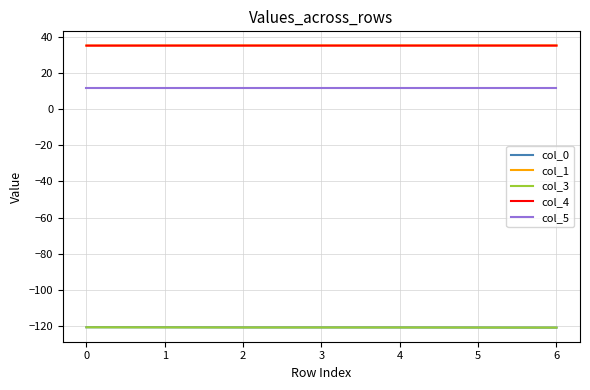

True or false: col_0 and col_4 intersect in this chart.

False